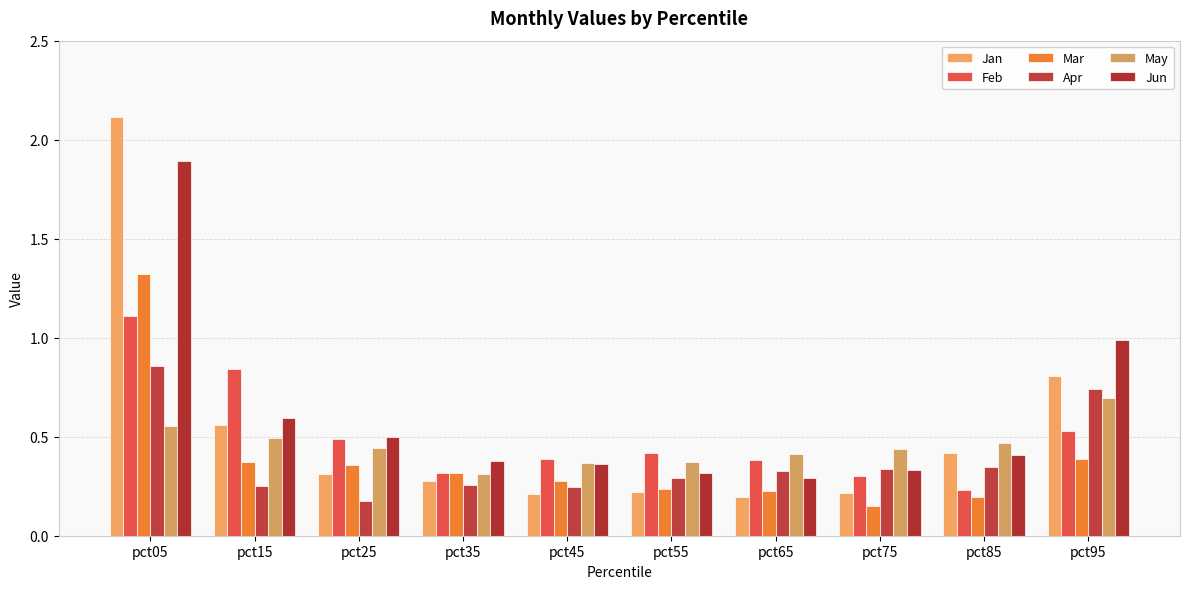

Reading left to right, extract all data points from this chart.

Jan: 2.1	0.6	0.3	0.3	0.2	0.2	0.2	0.2	0.4	0.8
Feb: 1.1	0.8	0.5	0.3	0.4	0.4	0.4	0.3	0.2	0.5
Mar: 1.3	0.4	0.4	0.3	0.3	0.2	0.2	0.1	0.2	0.4
Apr: 0.9	0.3	0.2	0.3	0.2	0.3	0.3	0.3	0.3	0.7
May: 0.6	0.5	0.4	0.3	0.4	0.4	0.4	0.4	0.5	0.7
Jun: 1.9	0.6	0.5	0.4	0.4	0.3	0.3	0.3	0.4	1.0